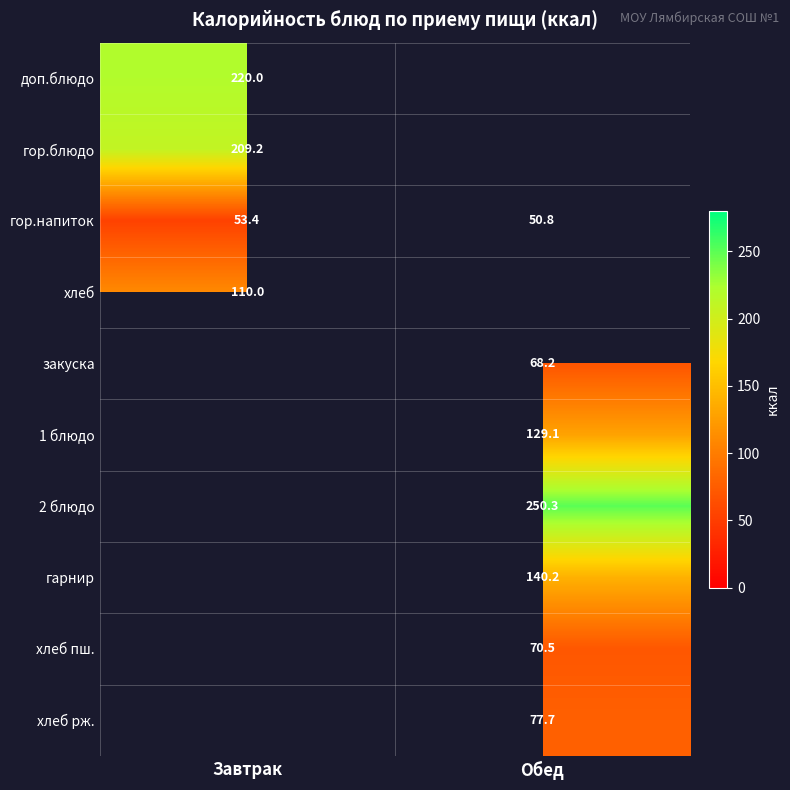

What is the smallest value displayed?

50.8